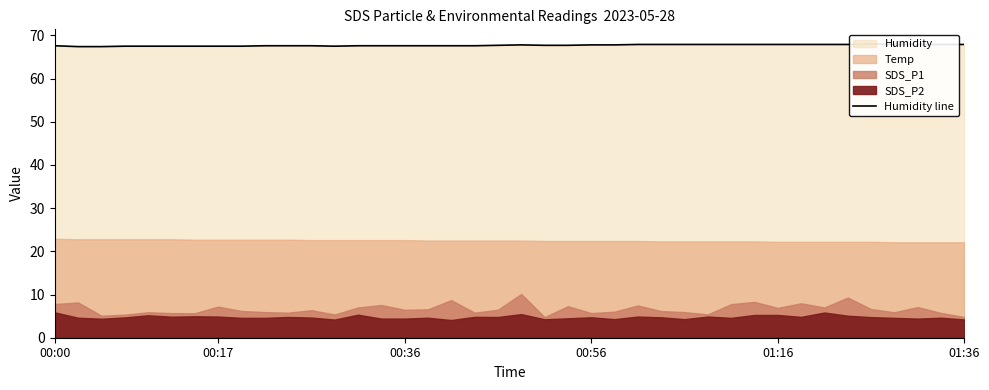

What is the difference between the maximum and minimum values?

0.6